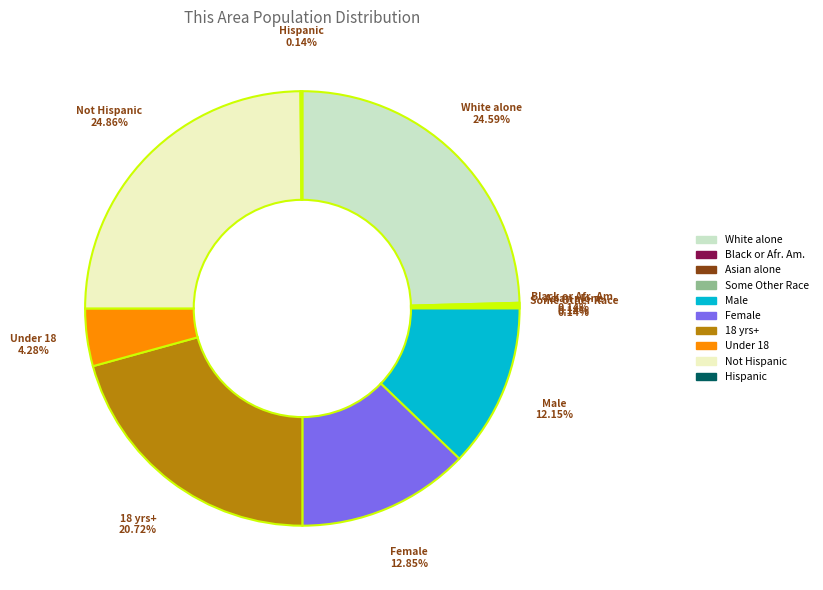

Is there any slice that represents more than half of the pie?

No